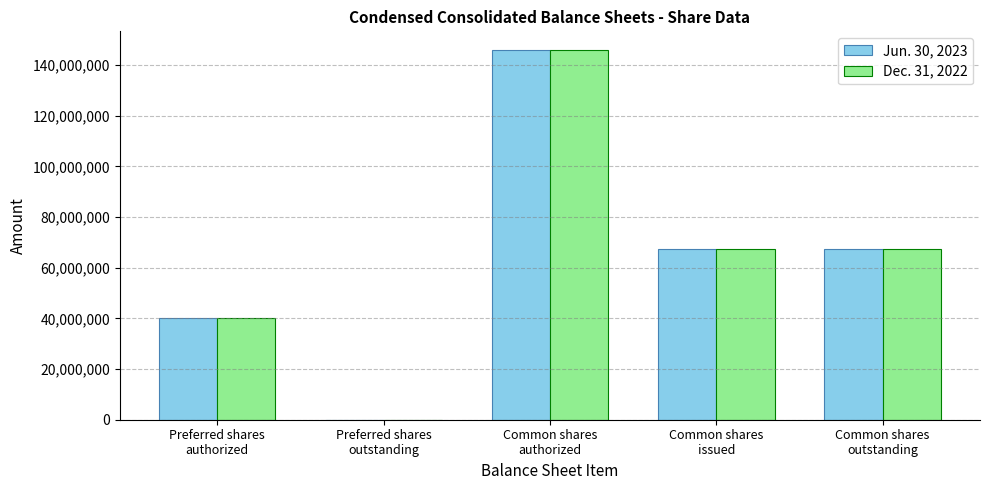

Reading left to right, what are all the values shown in this chart?

Jun. 30, 2023: Preferred shares
authorized=40000000	Preferred shares
outstanding=0	Common shares
authorized=146000000	Common shares
issued=67531335	Common shares
outstanding=67531335
Dec. 31, 2022: Preferred shares
authorized=40000000	Preferred shares
outstanding=0	Common shares
authorized=146000000	Common shares
issued=67472553	Common shares
outstanding=67472553